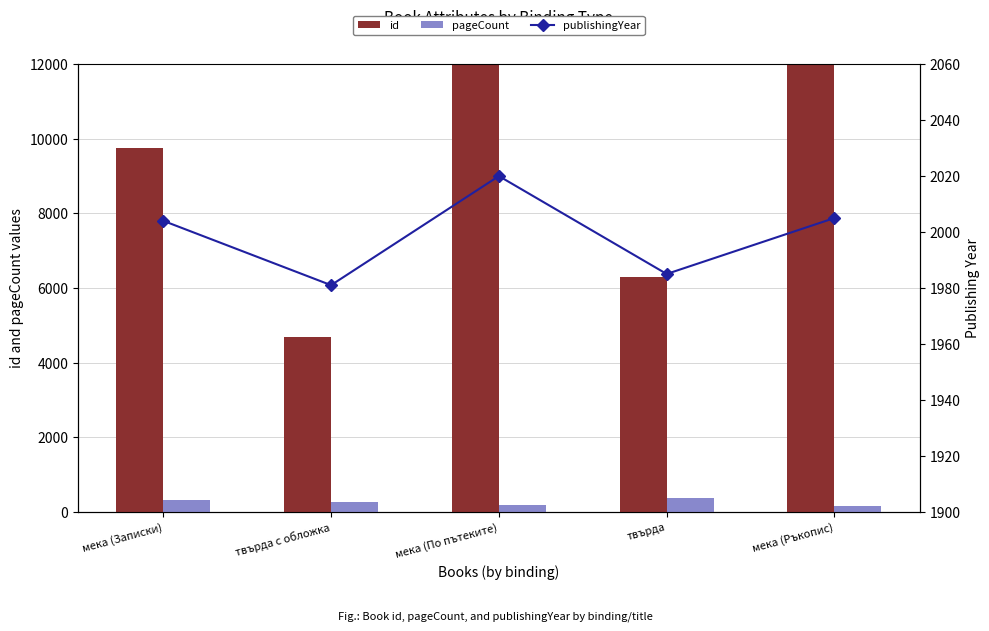

Count the number of data series in this chart.

3